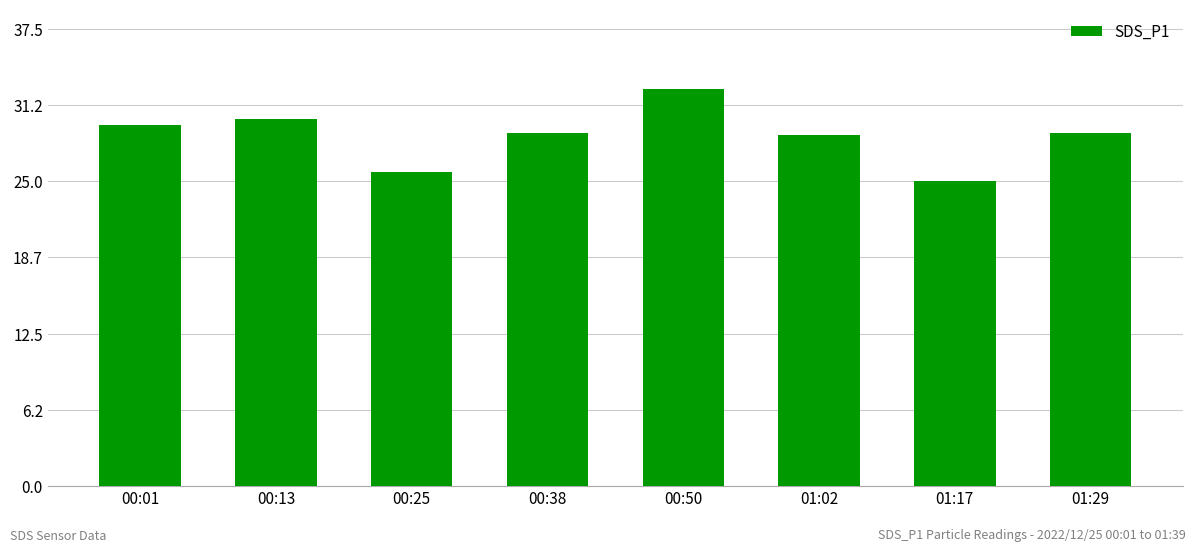

What is the approximate value at 00:25?

25.7